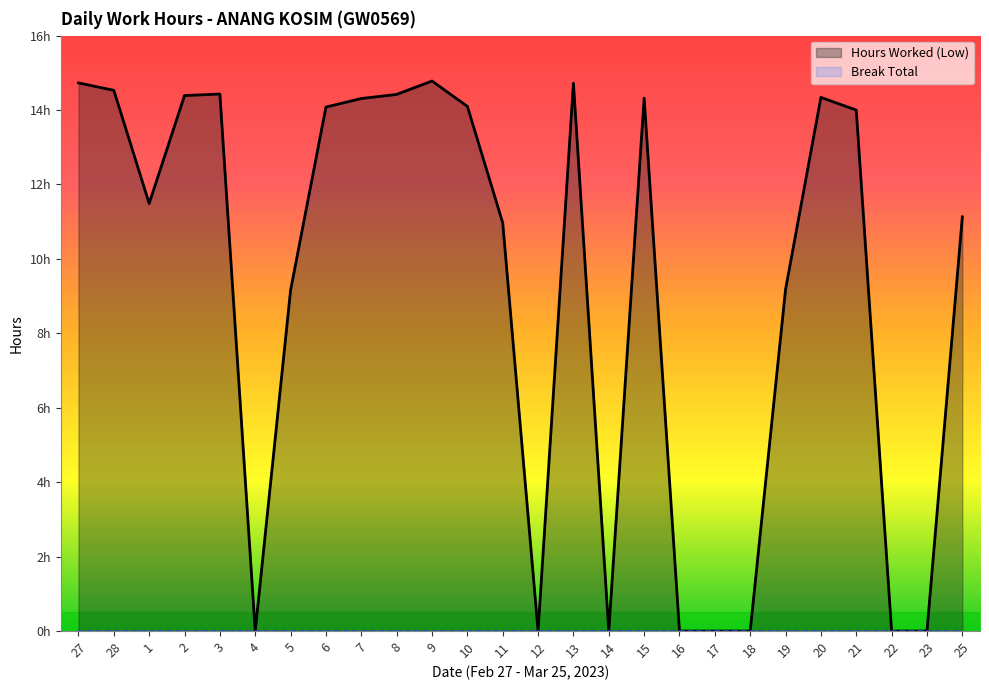

List the labels in order of value, smallest first.

4, 12, 14, 16, 17, 18, 22, 23, 5, 19, 11, 25, 1, 21, 6, 10, 7, 15, 20, 2, 8, 3, 28, 13, 27, 9